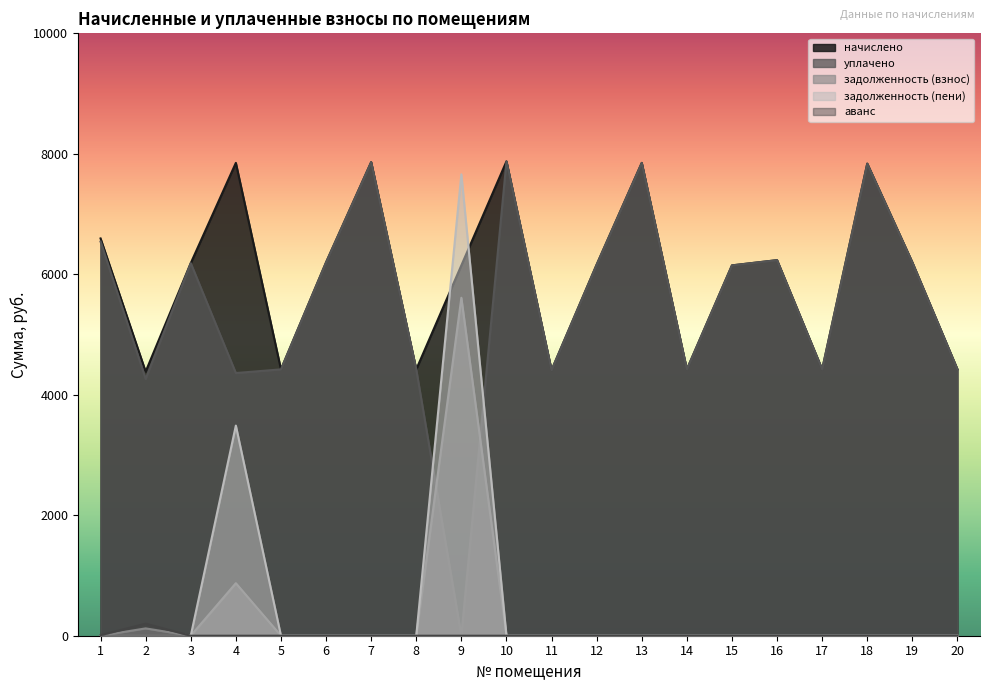

Is the value of уплачено at 2 greater than the value of начислено at 15?

No